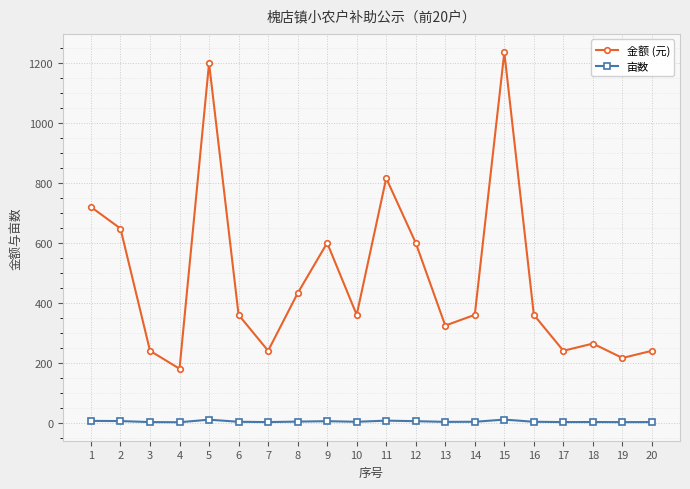

What is the difference between the highest and lowest values at 1?

714.0